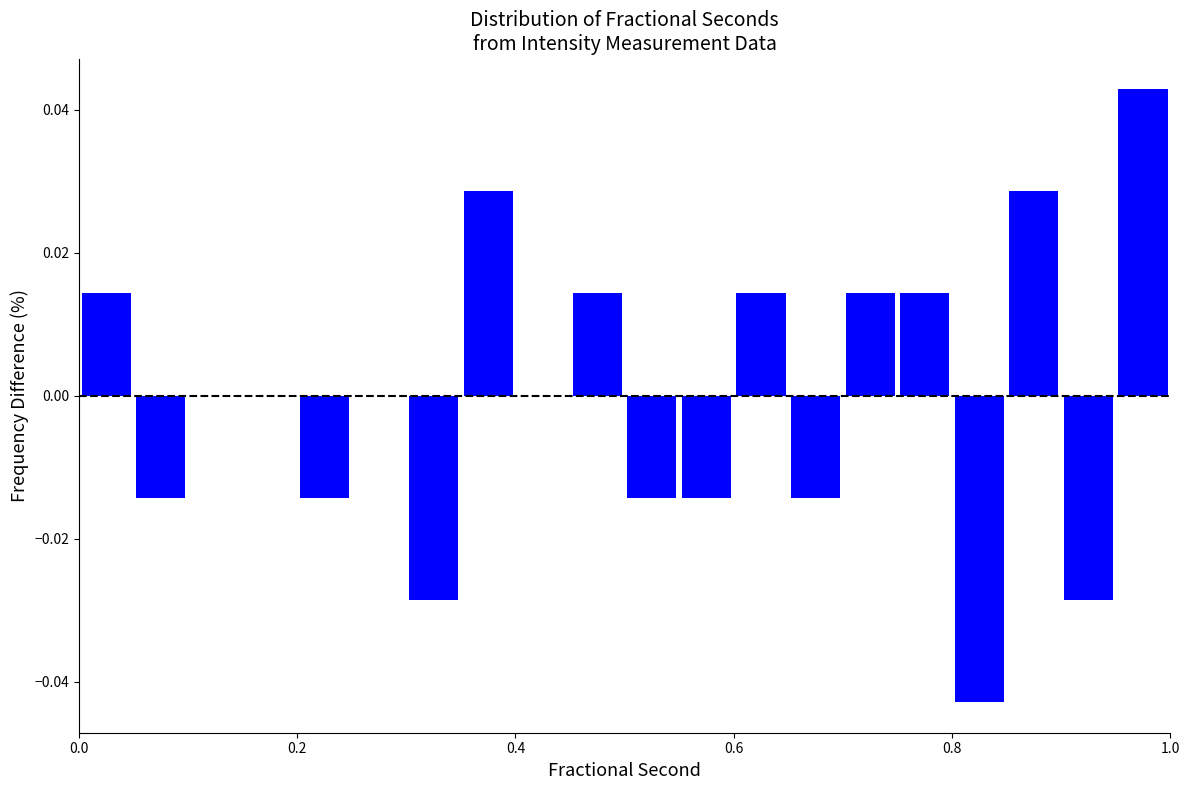

Around what value on the x-axis is the tallest bar? Give the approximate position of its centre, as read against the axis.

0.98